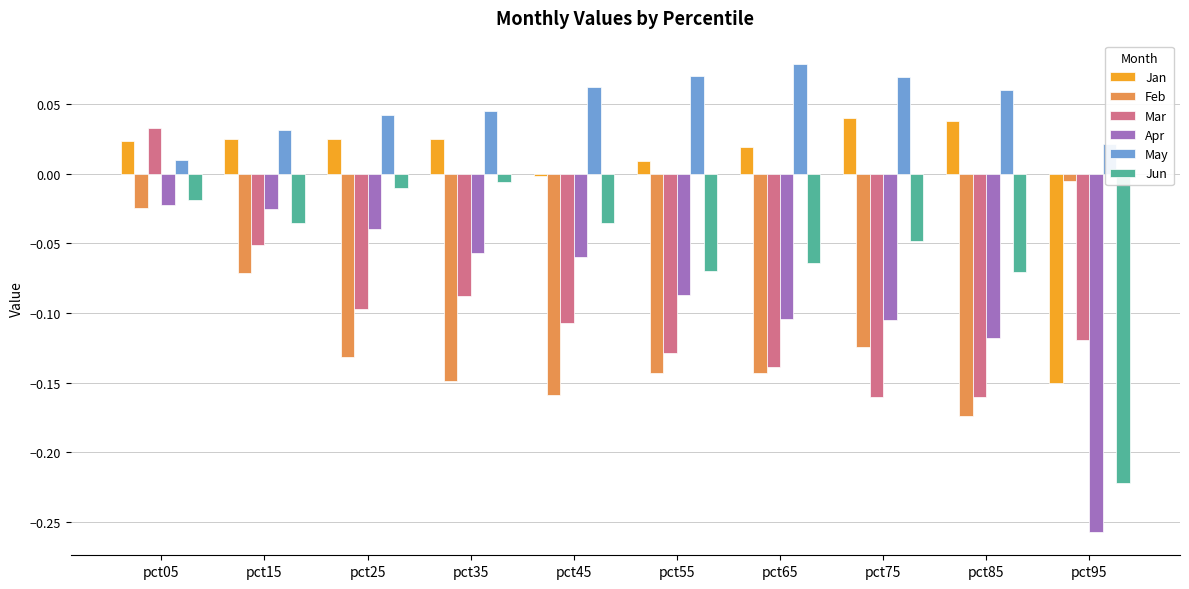

At how many categories does at least one series exceed 0?

10